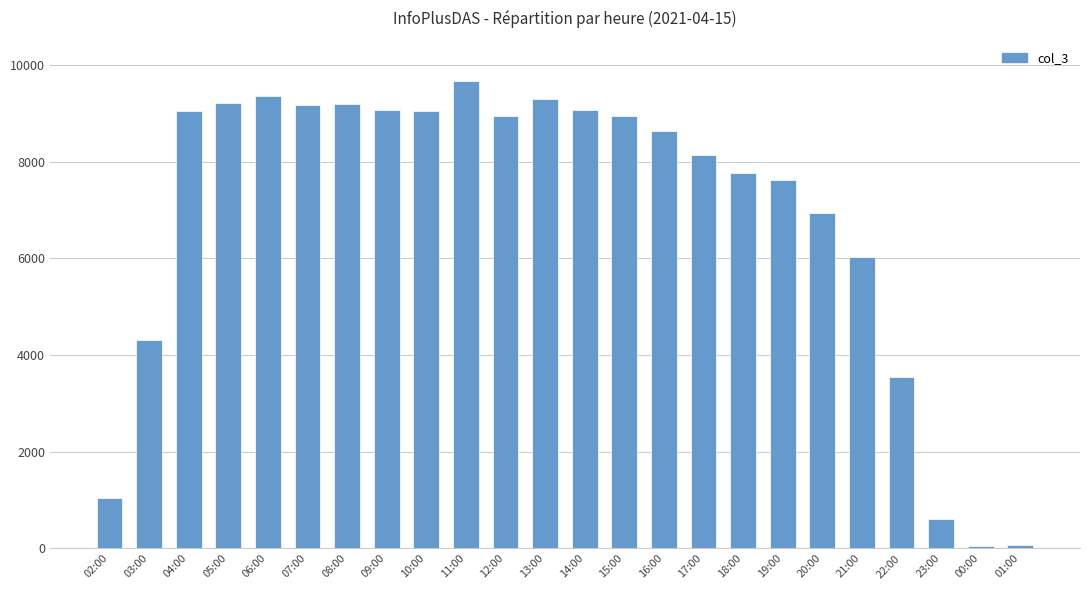

How many categories are shown in the chart?

24